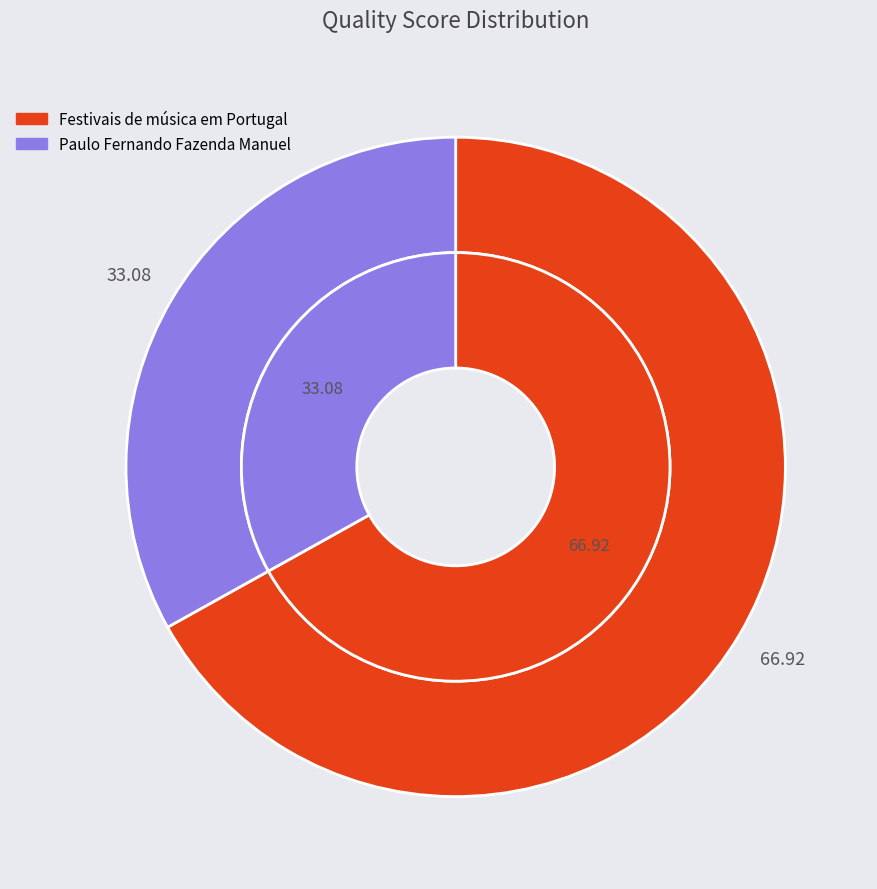

What percentage is the Festivais de música em Portugal slice, to the nearest percent?

67%